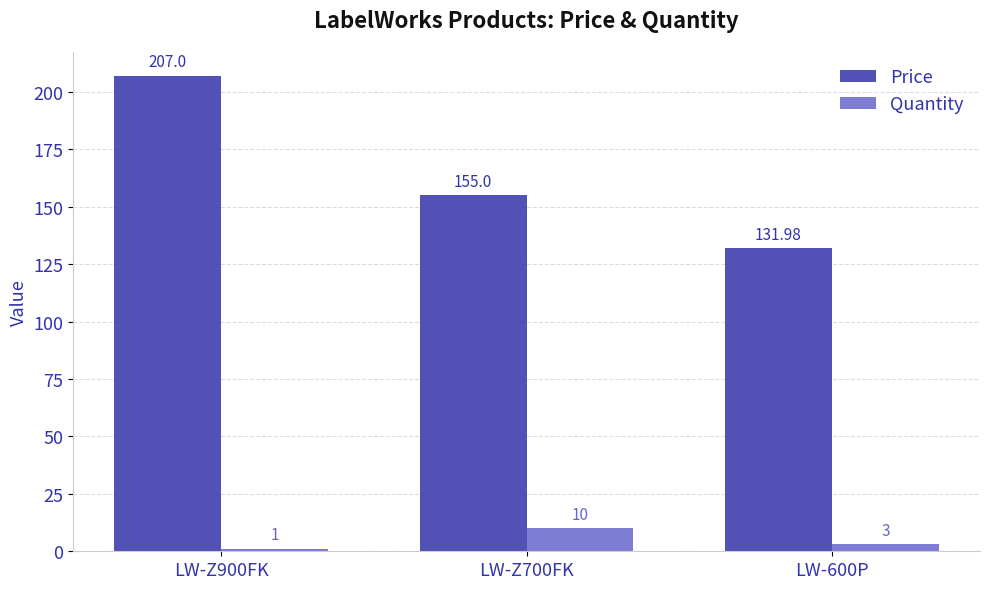

What is the value of the Price bar at the 1st from the left?

207.0